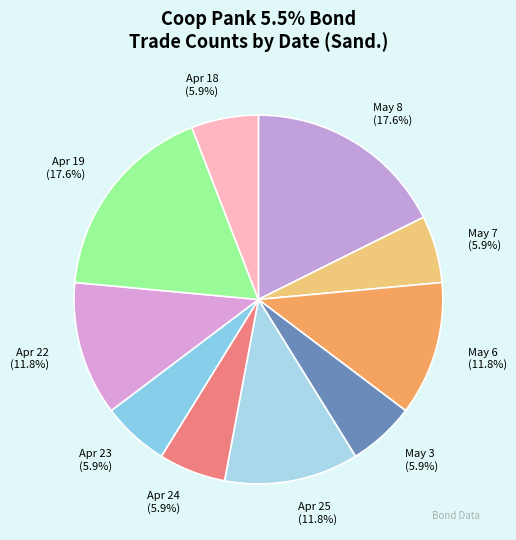

Is there a majority slice in this chart?

No